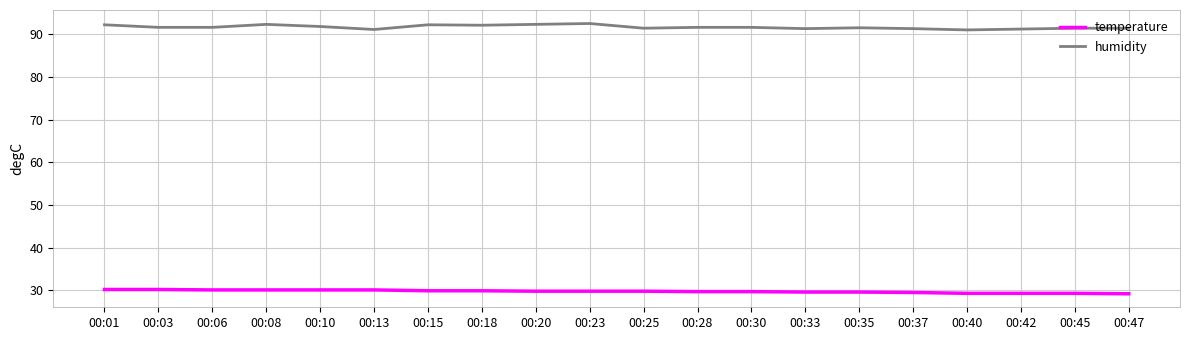

Which series has the largest range (max minus min)?

humidity